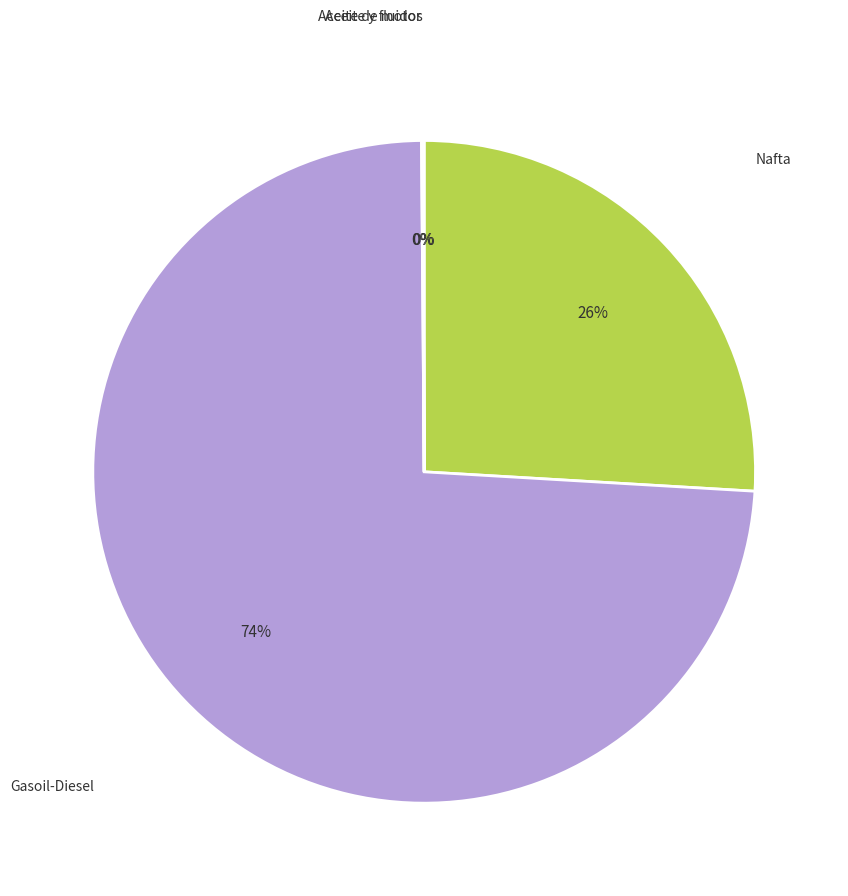

To the nearest percent, what is the difference between the largest and smallest slice percentages?

74%